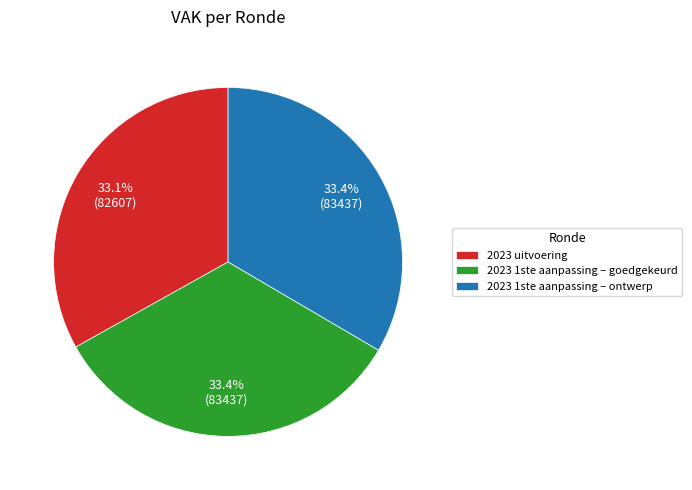

Approximately how many times larger is the value at 2023 uitvoering compared to 2023 1ste aanpassing – ontwerp?

1.0